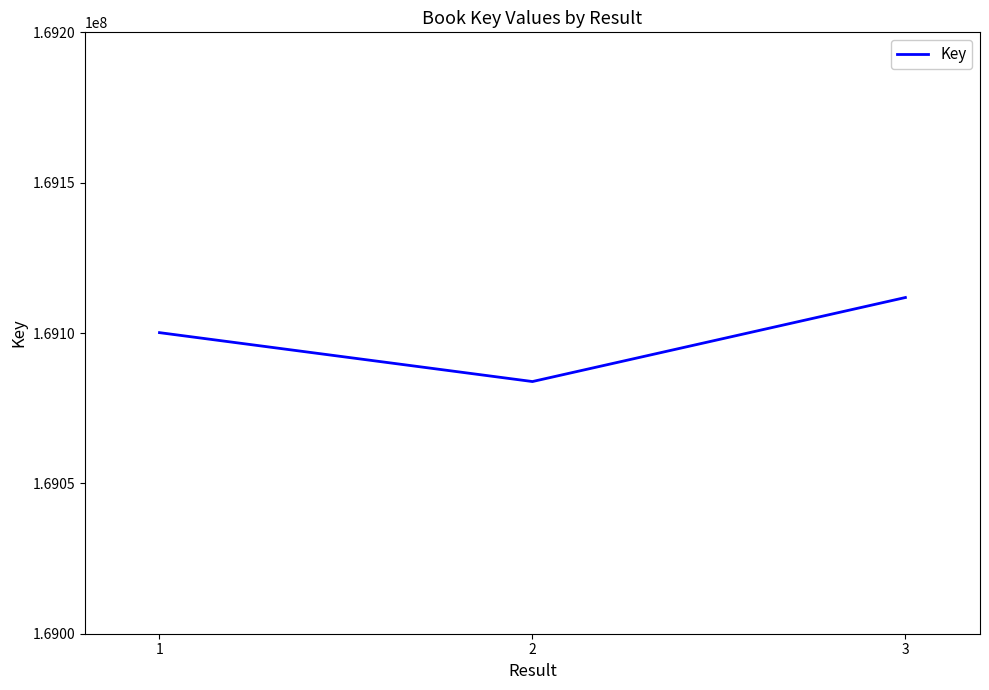

Reading left to right, extract all data points from this chart.

169100131	169083865	169111812